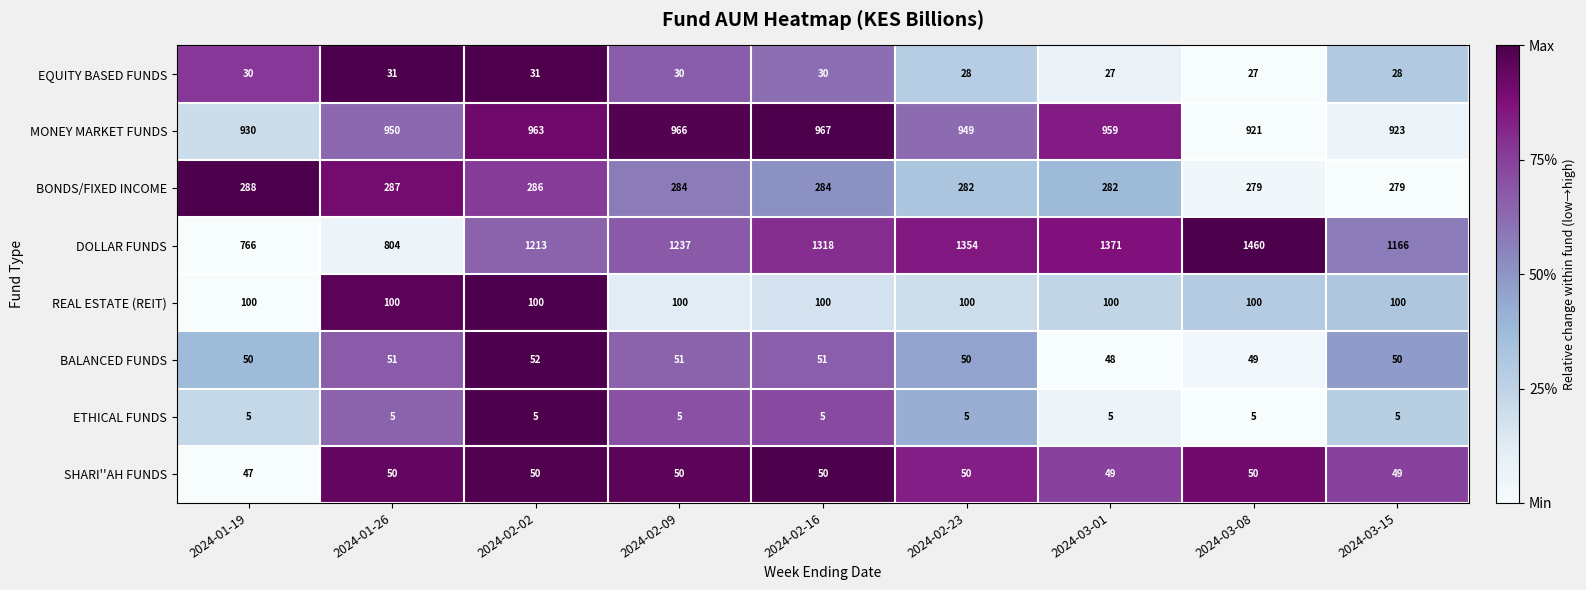

What is the spread (max minus min) of values at 2024-01-26?

945